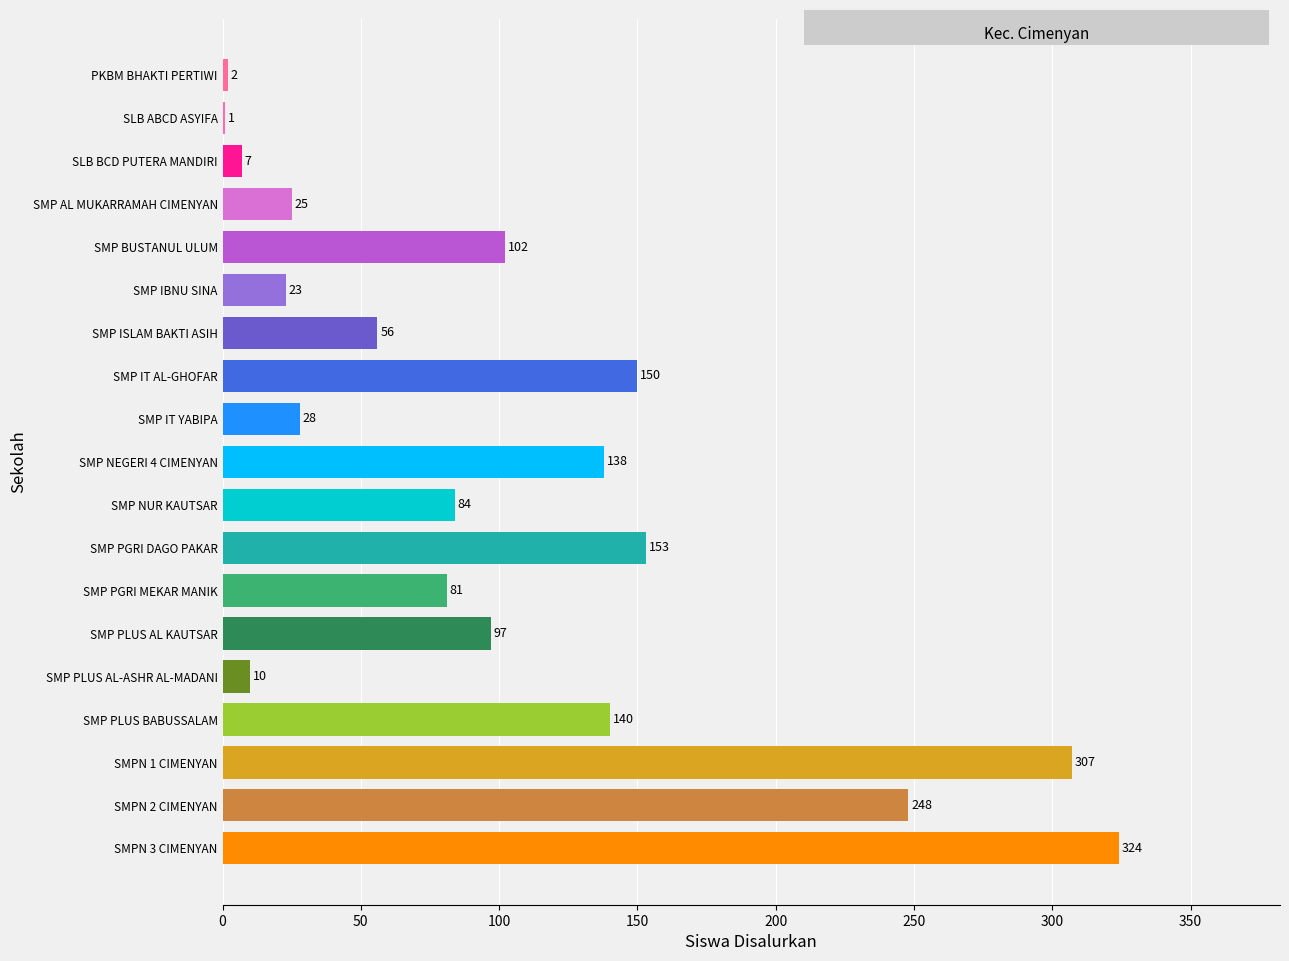

The value at SMP PLUS AL-ASHR AL-MADANI is 4. True or false?

False